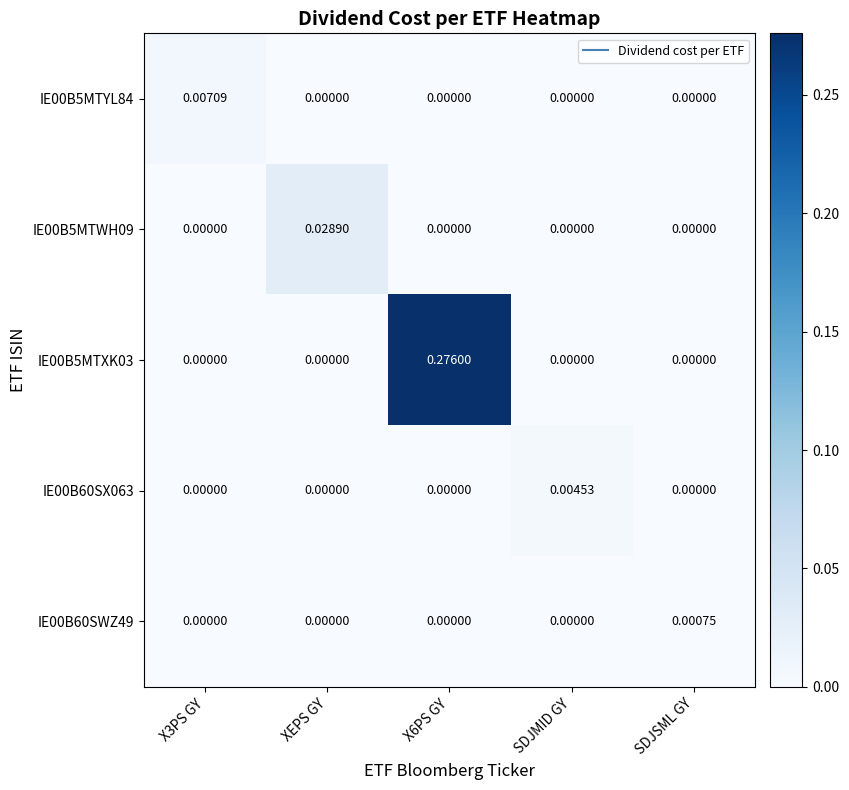

Is the value of IE00B5MTWH09 at X3PS GY greater than the value of IE00B5MTXK03 at X6PS GY?

No